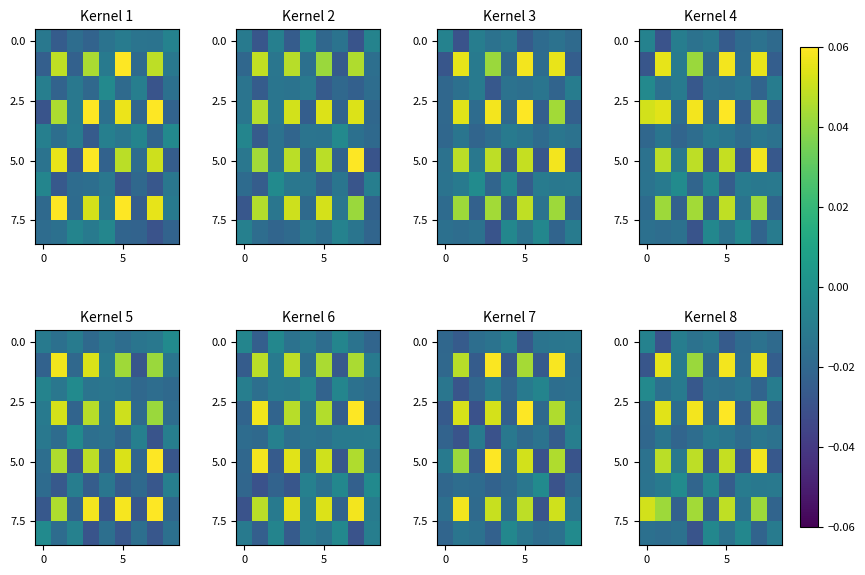

At which category is the sum across all series the highest?

5